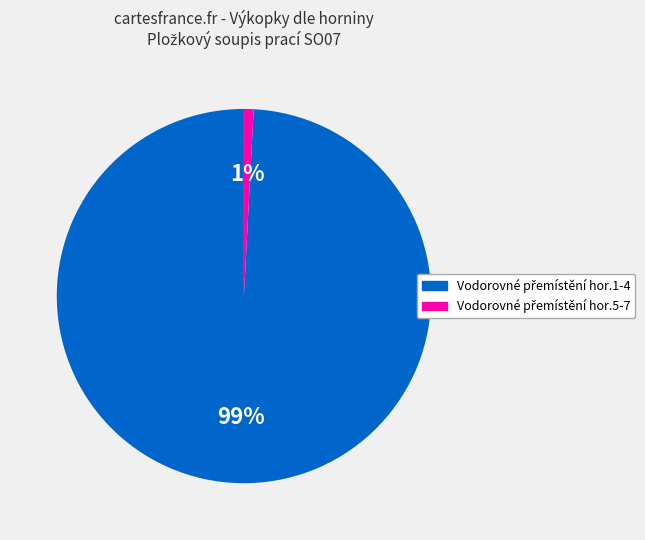

Count the number of slices in the pie.

2